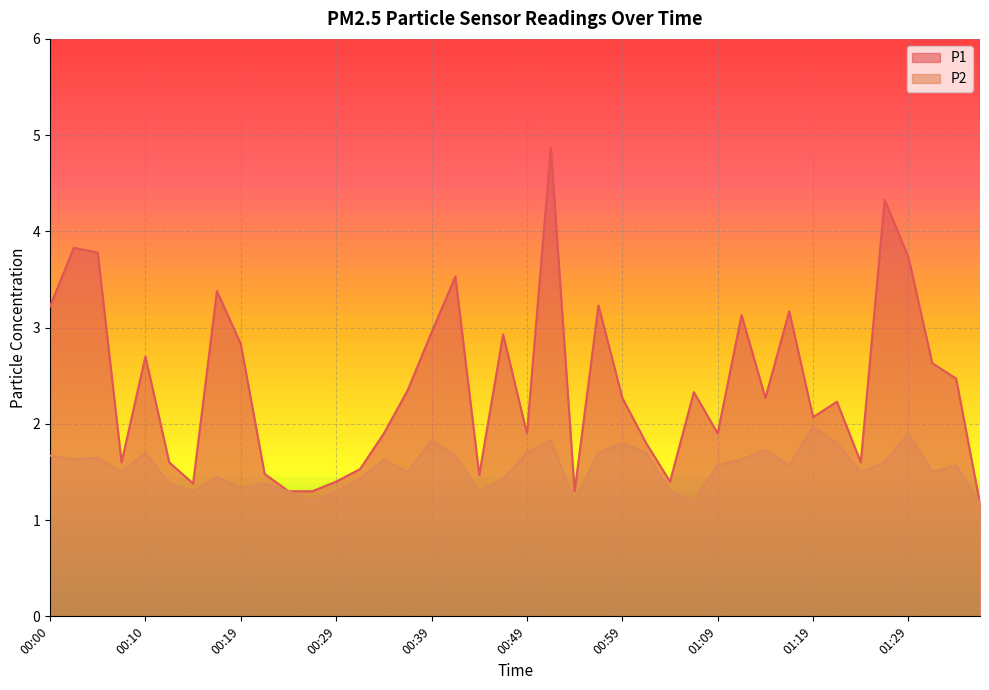

How many series are shown in this chart?

2